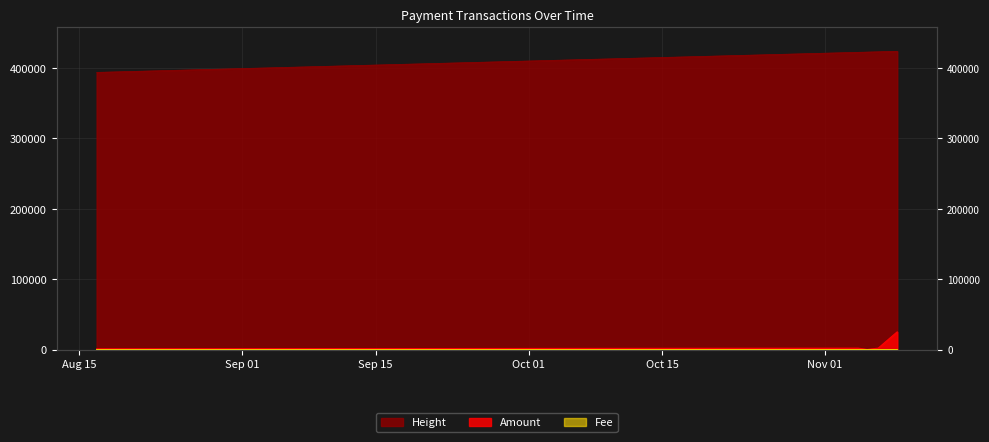

In Amount, how many points are lower than both neighbors (excluding endpoints)?

3